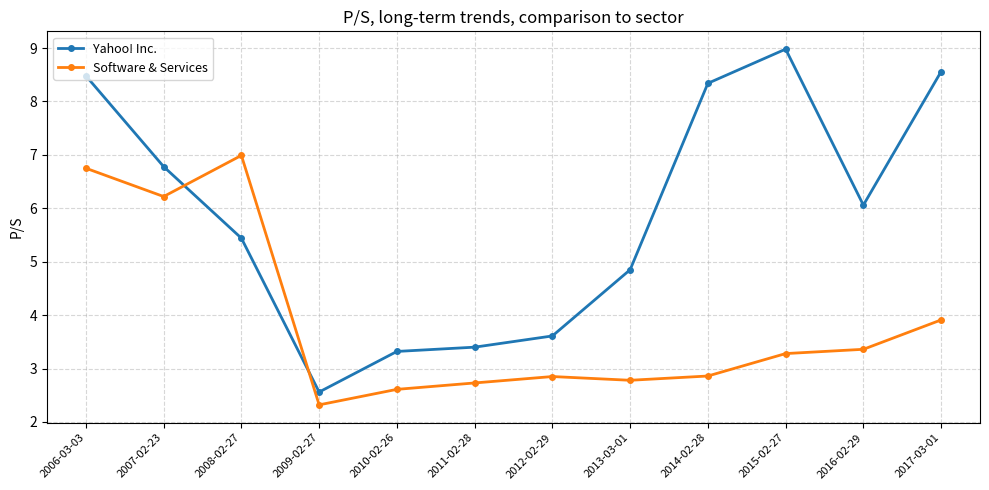

How many series are shown in this chart?

2